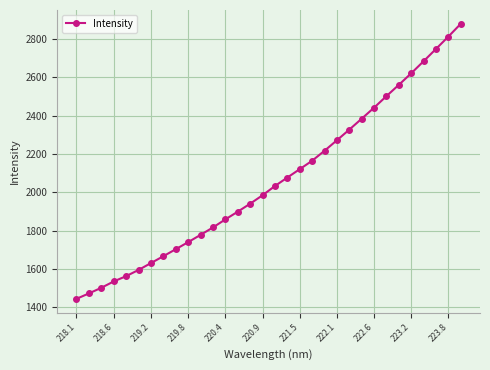

True or false: there are more than 2 points higher than both neighbors.

False